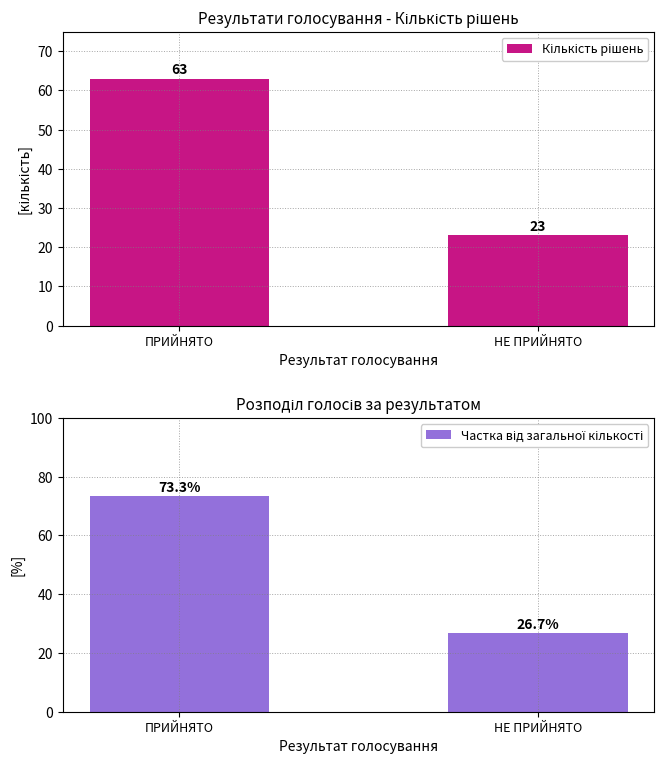

Between ПРИЙНЯТО and НЕ ПРИЙНЯТО, which series saw the biggest shift?

Частка від загальної кількості